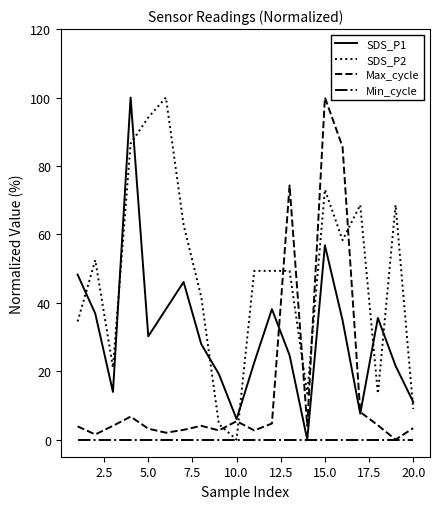

Count the number of data series in this chart.

4